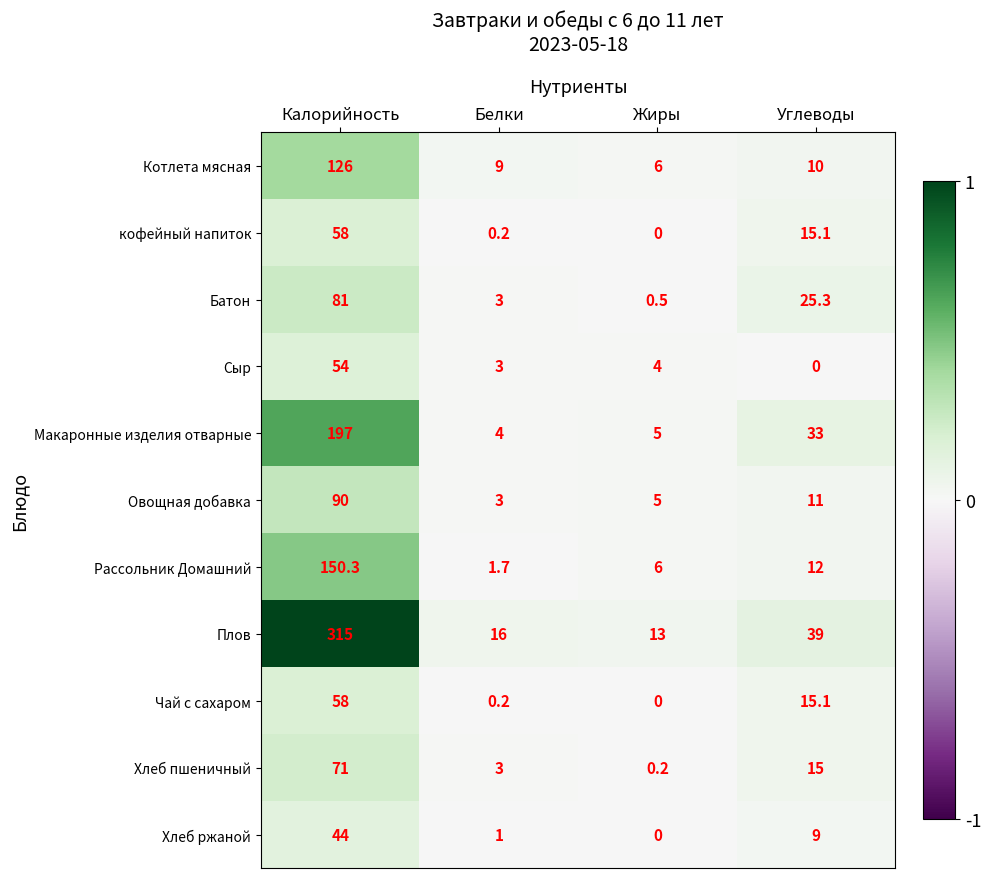

How many categories are shown in the chart?

4